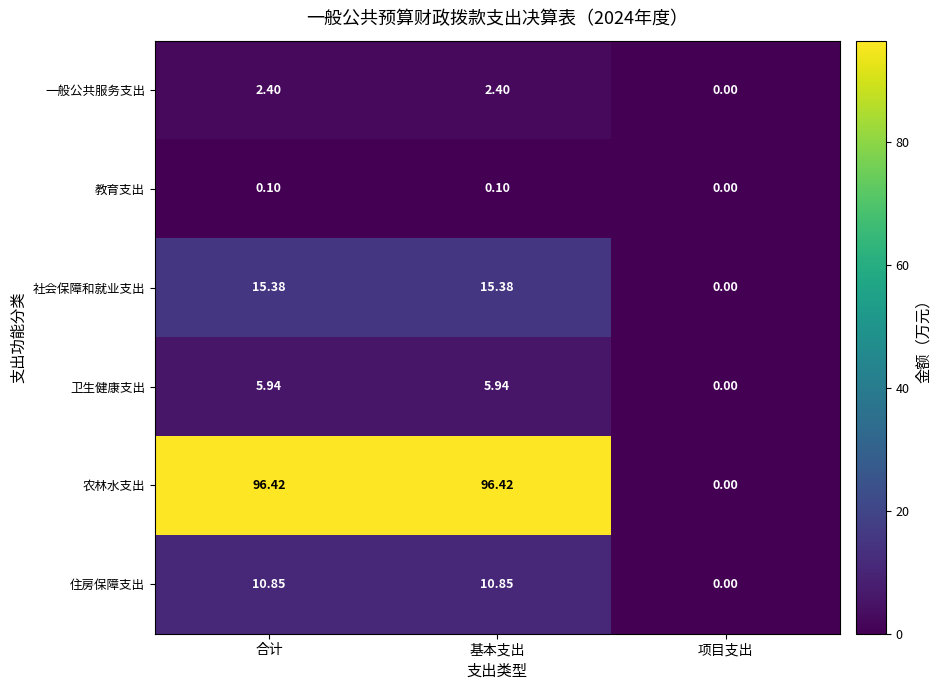

List the series in order of their peak value, highest first.

农林水支出, 社会保障和就业支出, 住房保障支出, 卫生健康支出, 一般公共服务支出, 教育支出